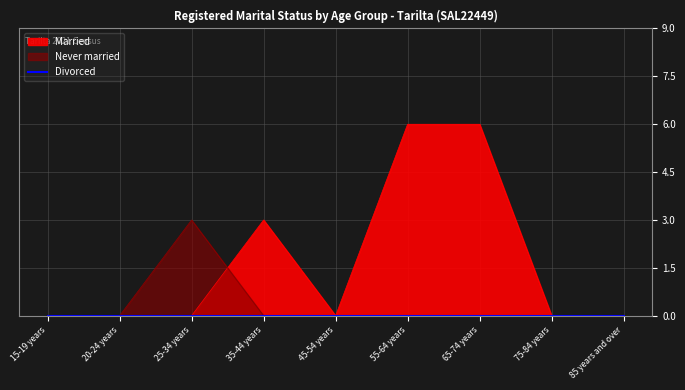

Is it true that Married equals 0 at 85 years and over?

True